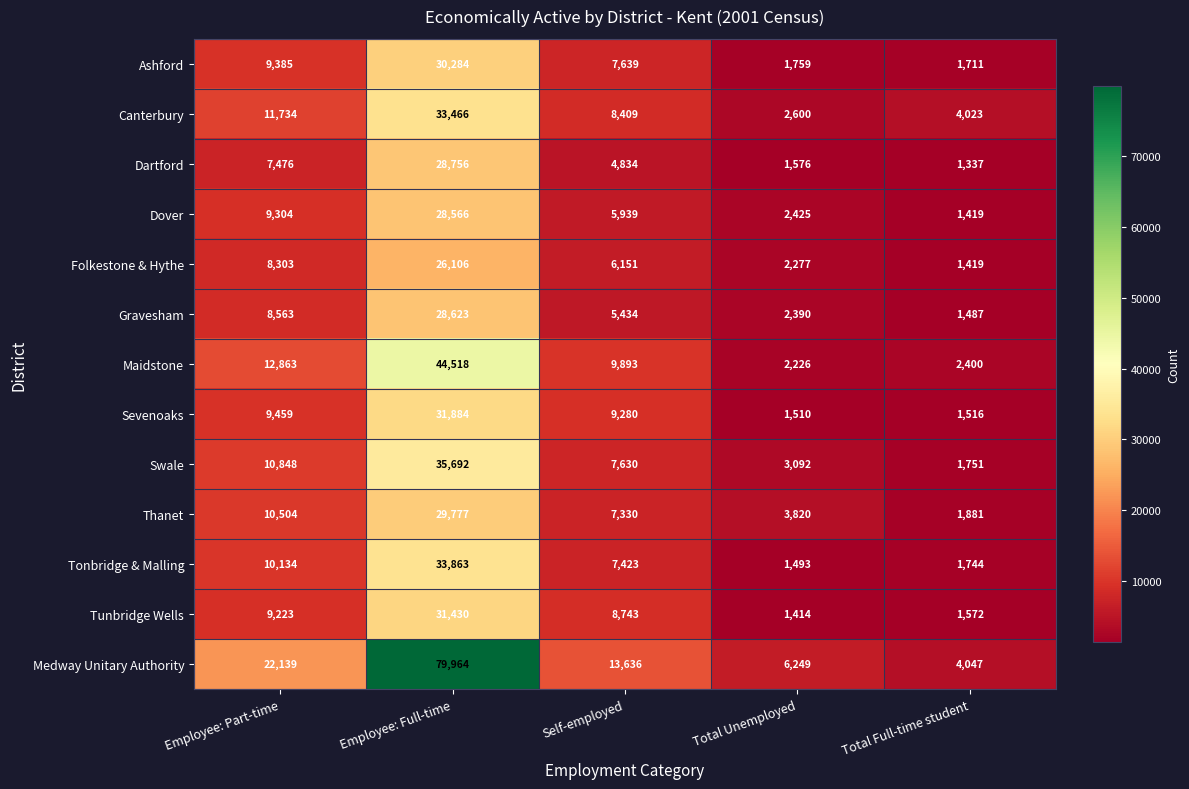

Which series has the widest spread of values?

Medway Unitary Authority